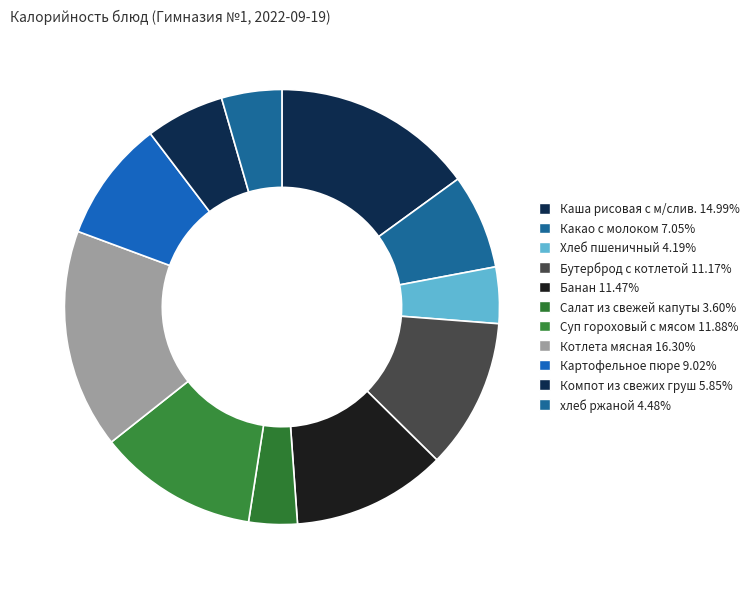

True or false: Суп гороховый с мясом accounts for 12% of the total.

True